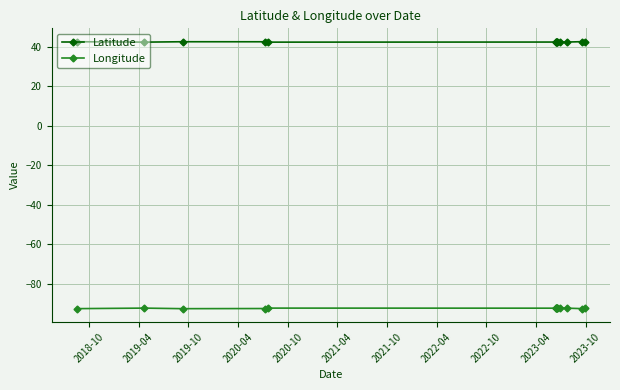

What is the sum of all Latitude values?

635.7